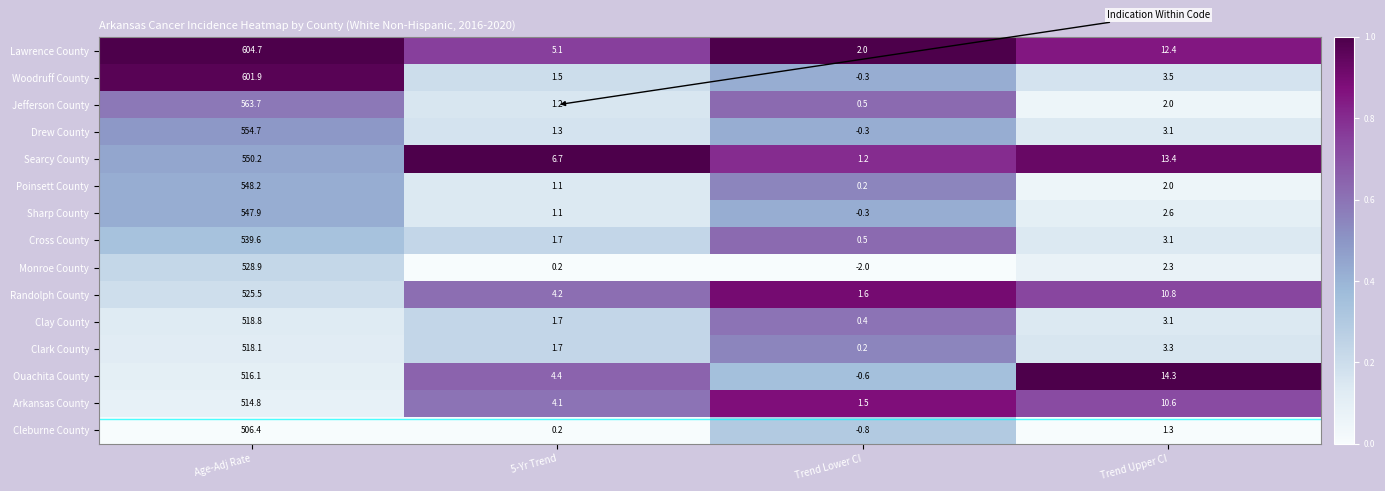

List the series in order of their peak value, lowest first.

Cleburne County, Arkansas County, Ouachita County, Clark County, Clay County, Randolph County, Monroe County, Cross County, Sharp County, Poinsett County, Searcy County, Drew County, Jefferson County, Woodruff County, Lawrence County